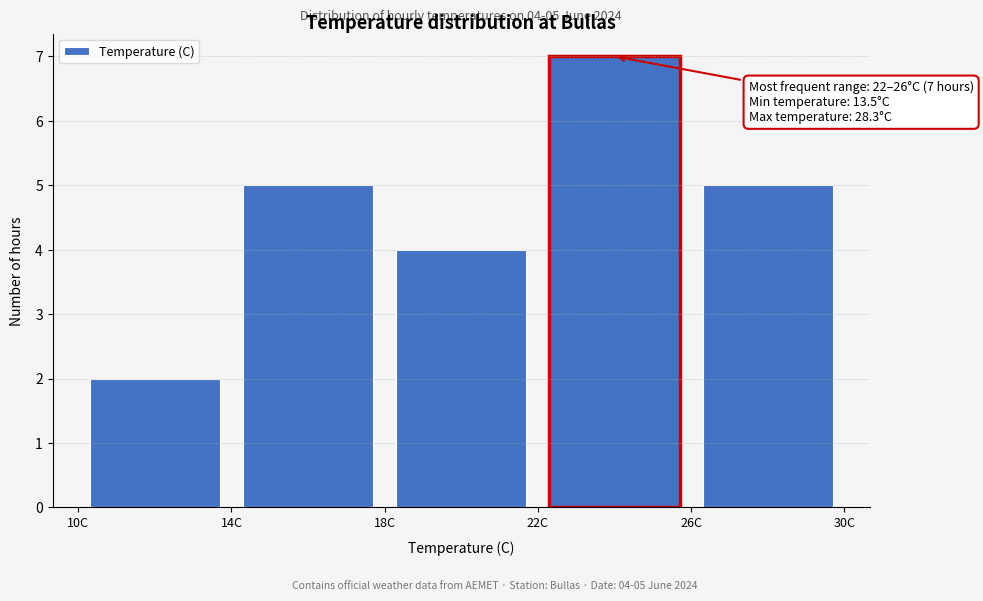

Which range on the x-axis has the tallest bar?

22 to 26